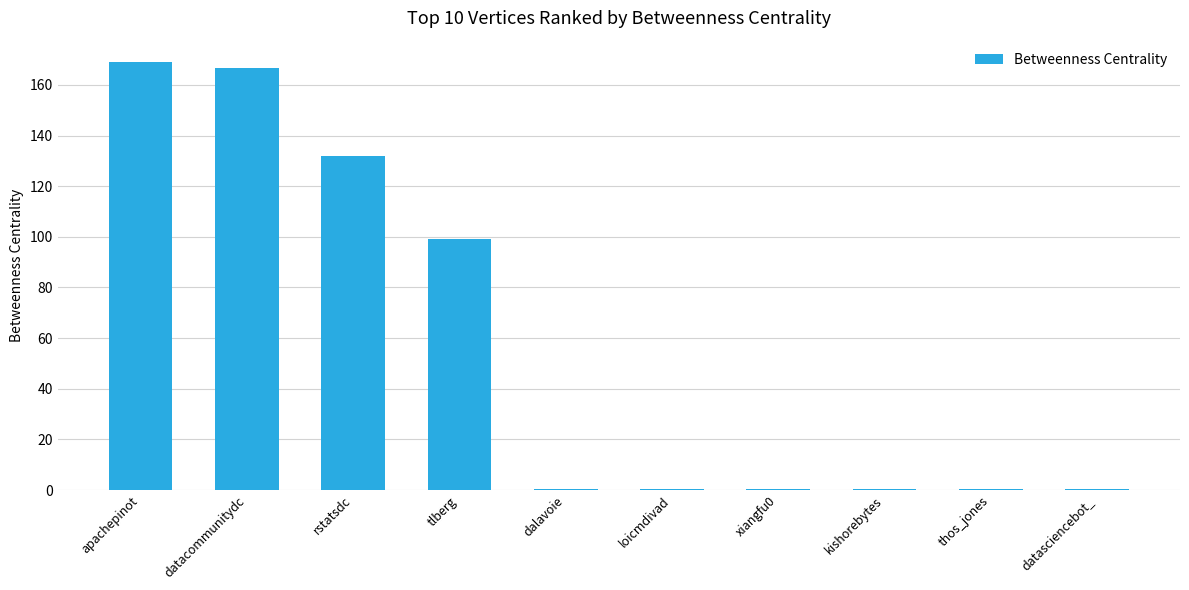

Are the bars horizontal?

No